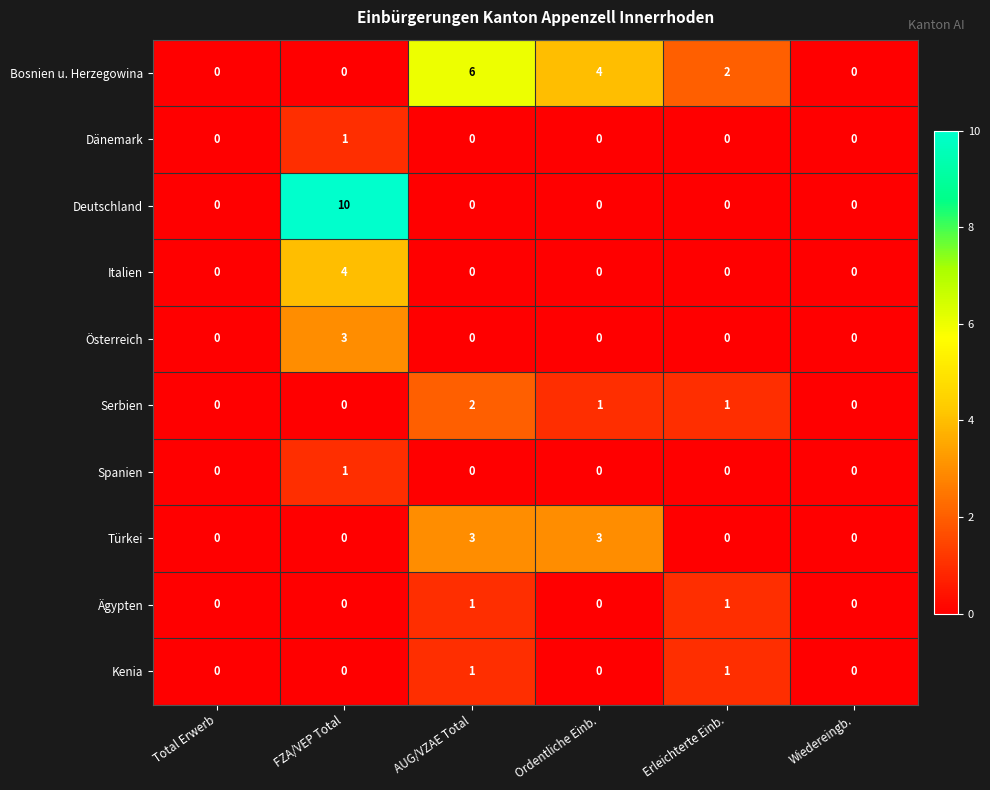

What is the sum of all Deutschland values?

10